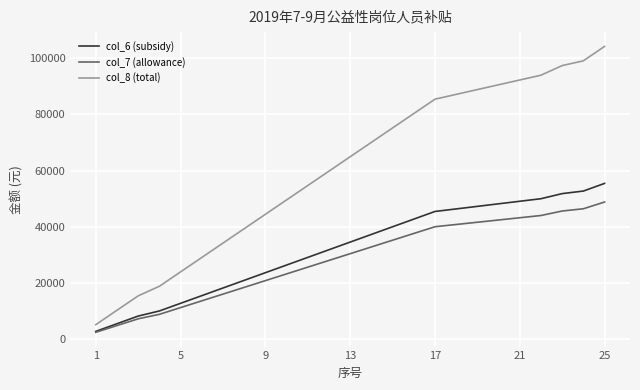

Which series has the largest total across all categories?

col_8 (total)